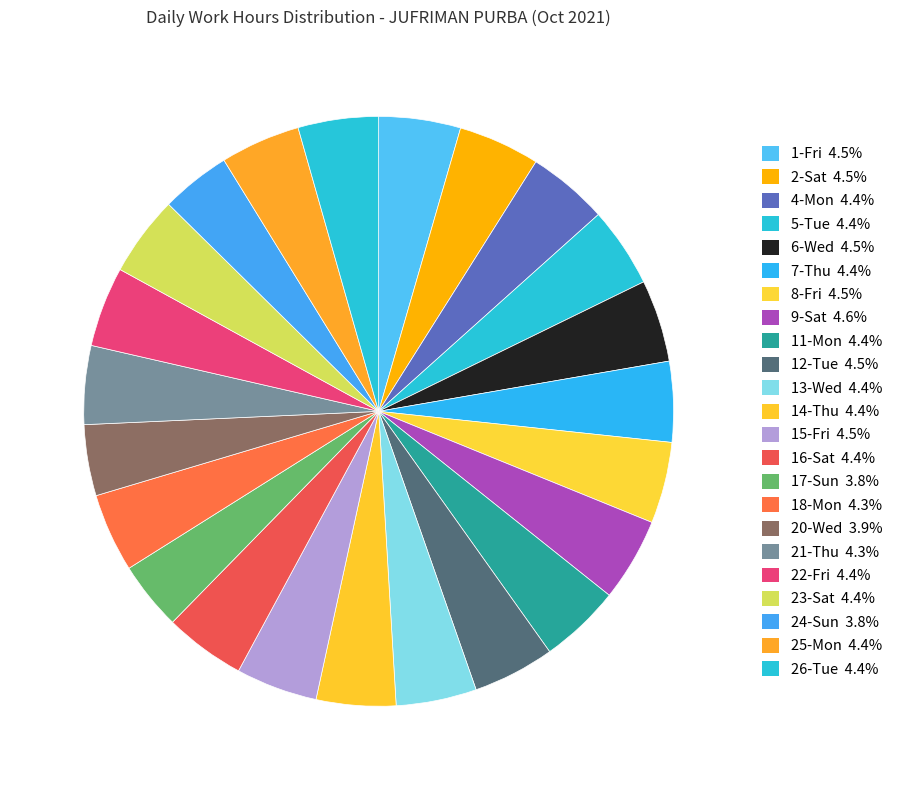

To the nearest percent, what is the average slice percentage?

4%